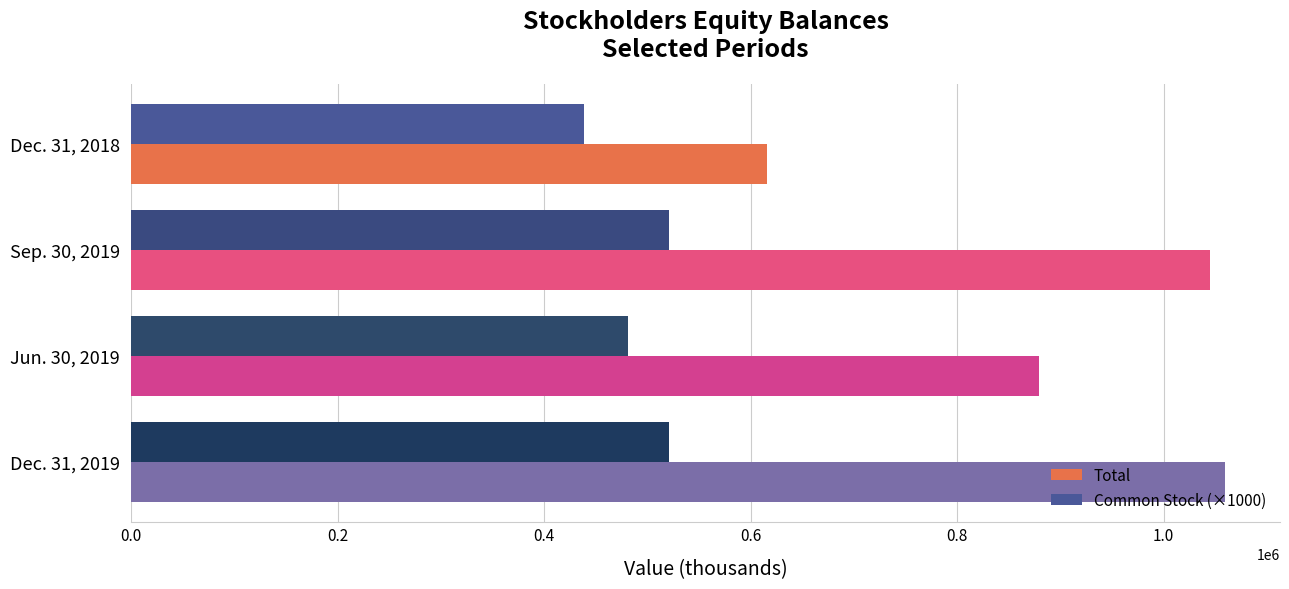

Which series has the widest spread of values?

Total